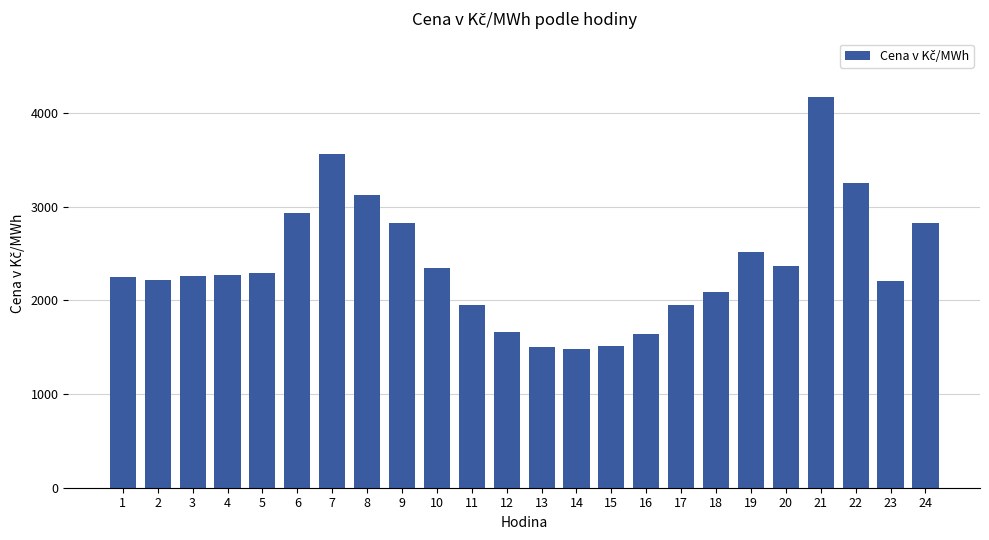

What is the value of the 4th bar from the left?

2268.0